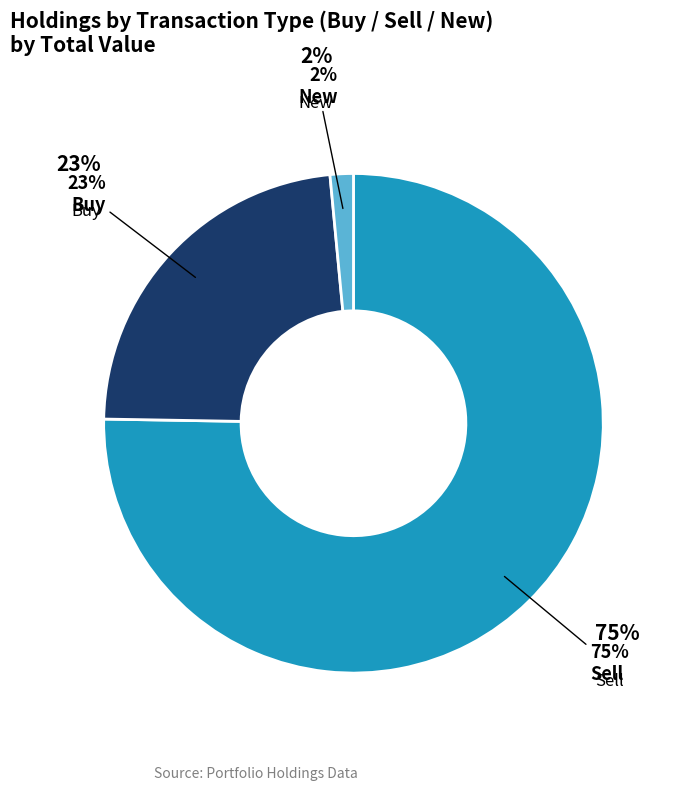

Is MICROSOFT CORP (MSFT) the majority of the pie?

No